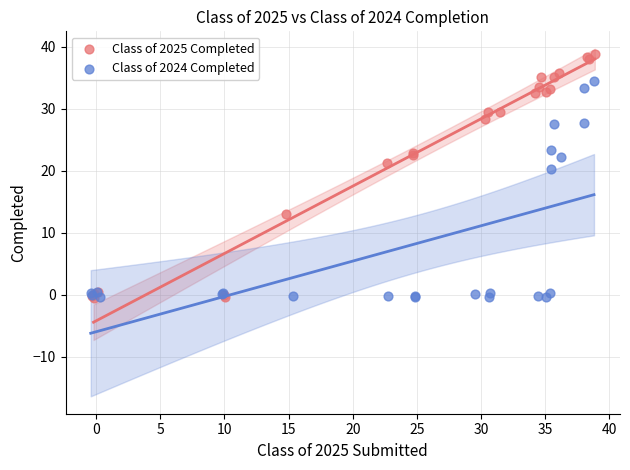

Which series has the widest spread of Y values?

Class of 2025 Completed